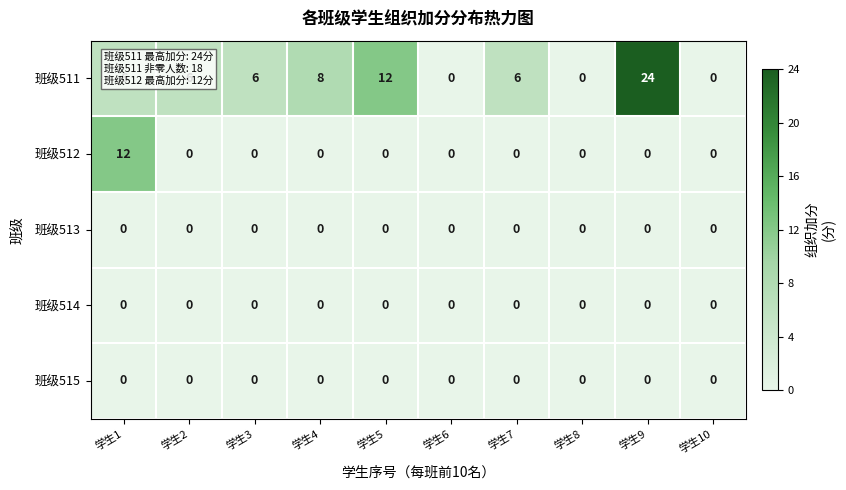

Which series has the widest spread of values?

班级511